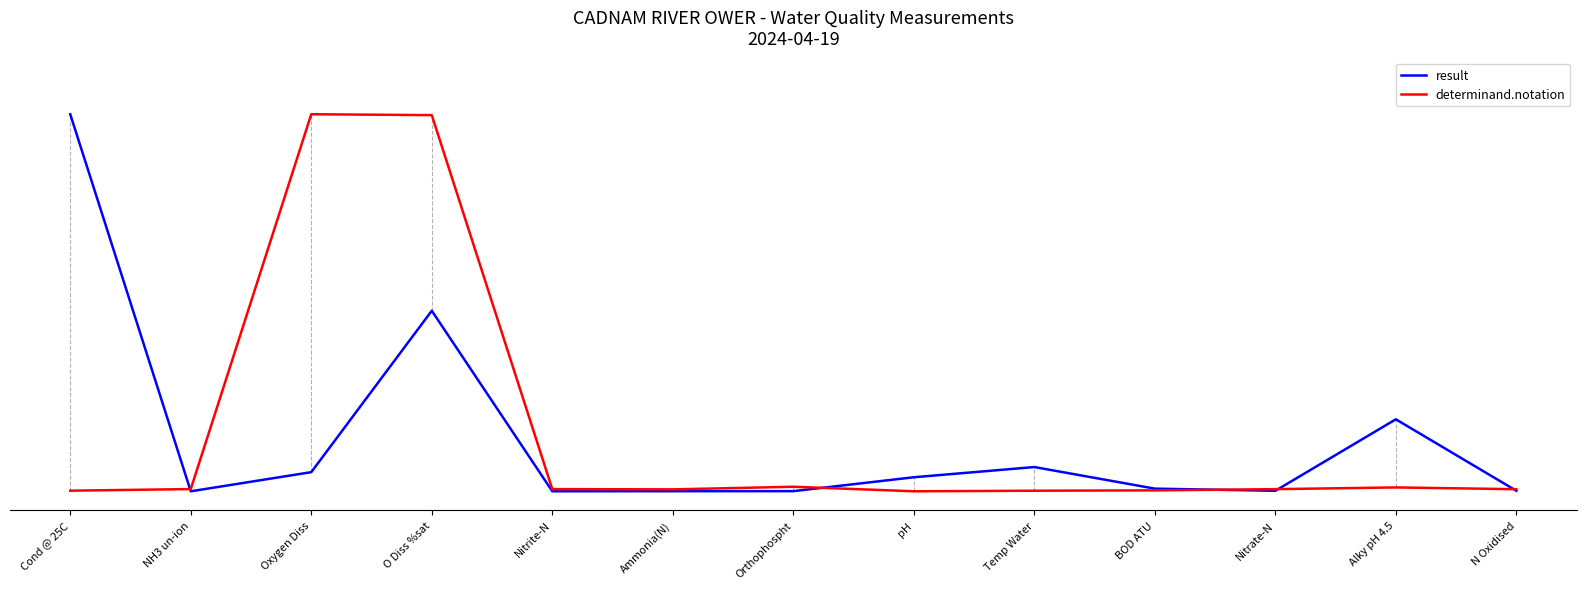

Rank the series by their maximum value, from lowest to highest.

result, determinand.notation